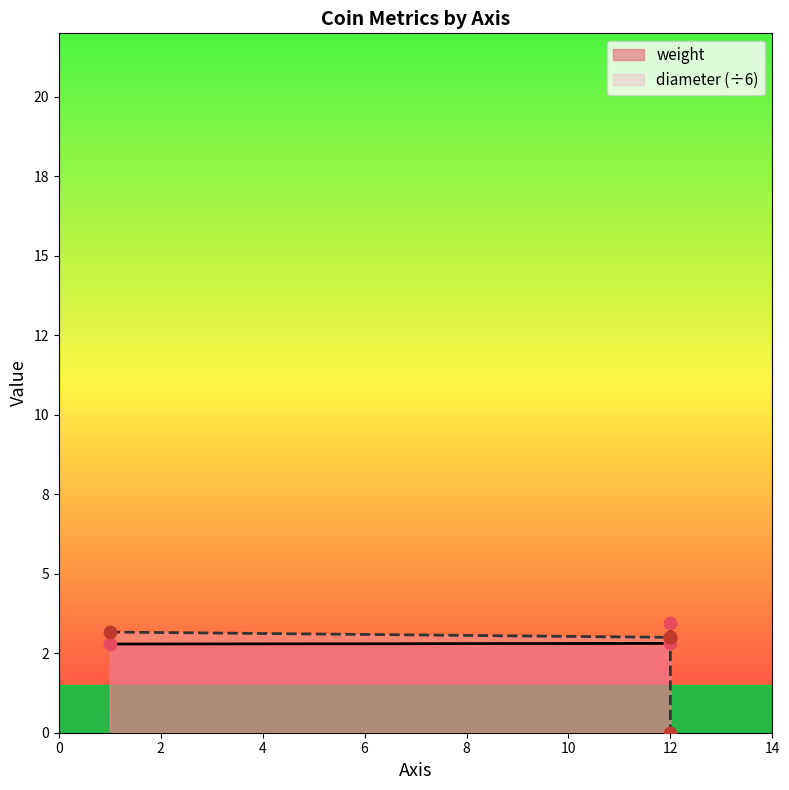

What is the change in value from 12 to 12?

-3.0